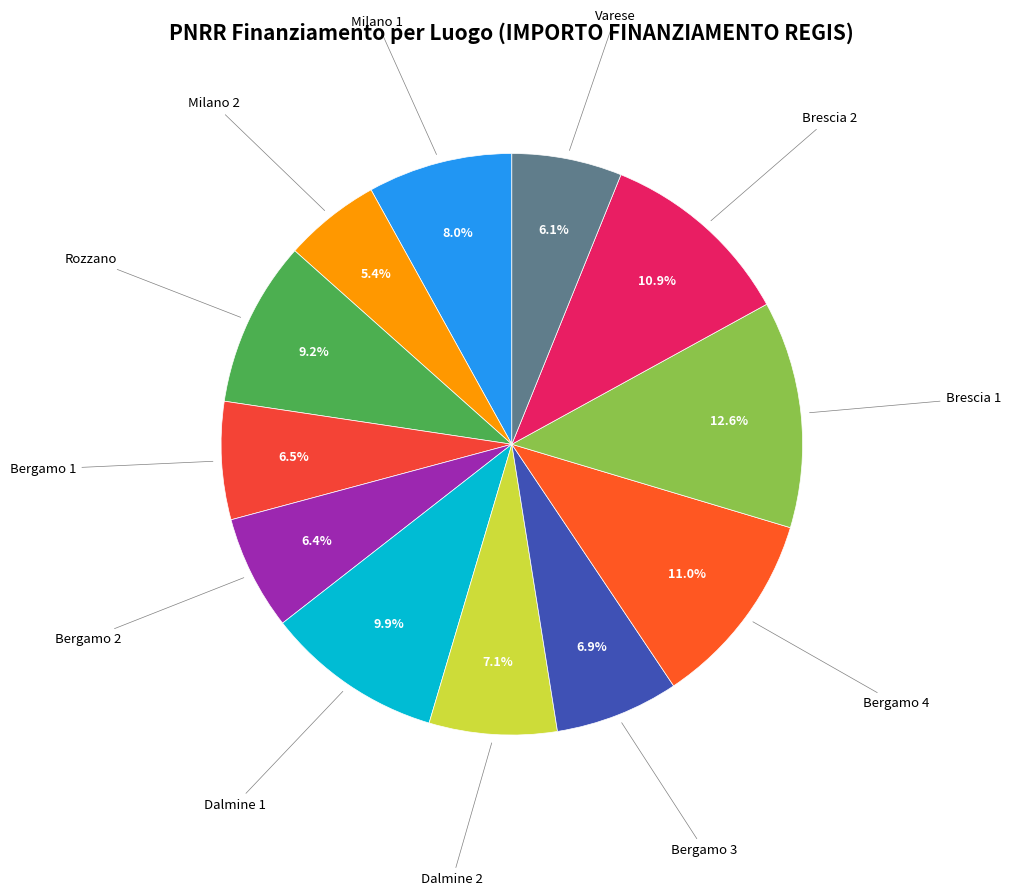

Is the sum of Brescia 2 and Bergamo 2 greater than half?

No